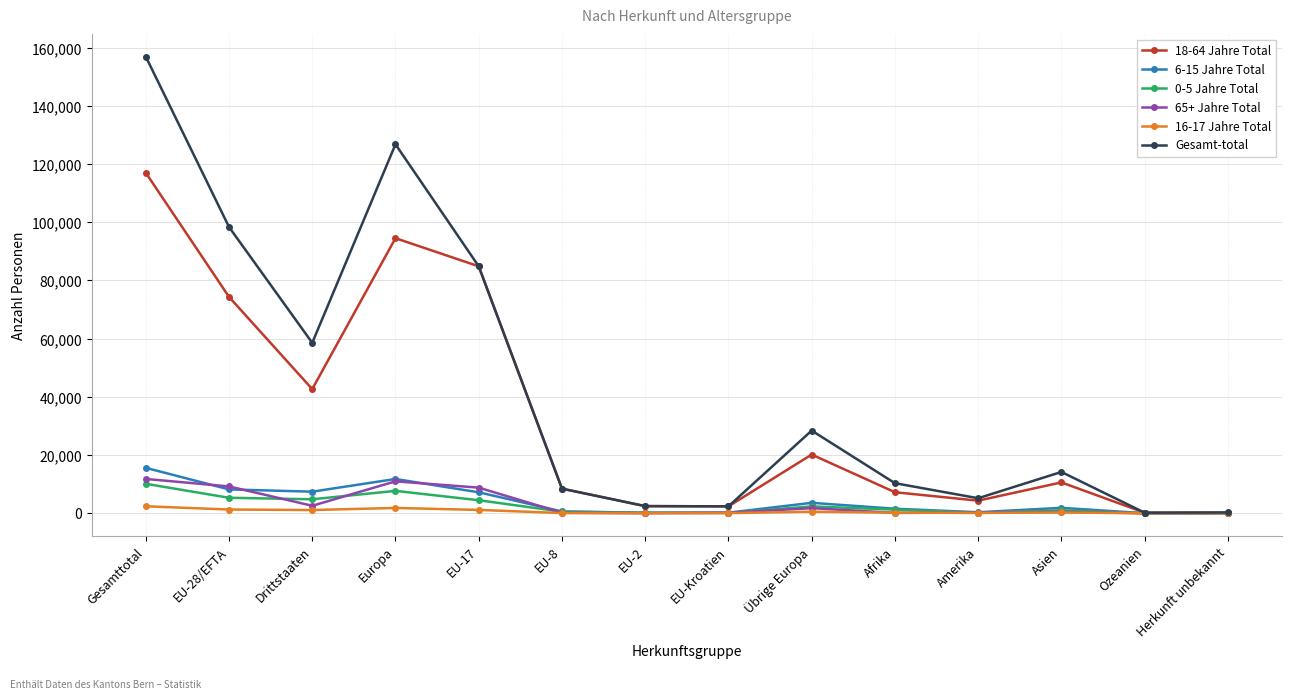

What is the total value across all series at Herkunft unbekannt?

548